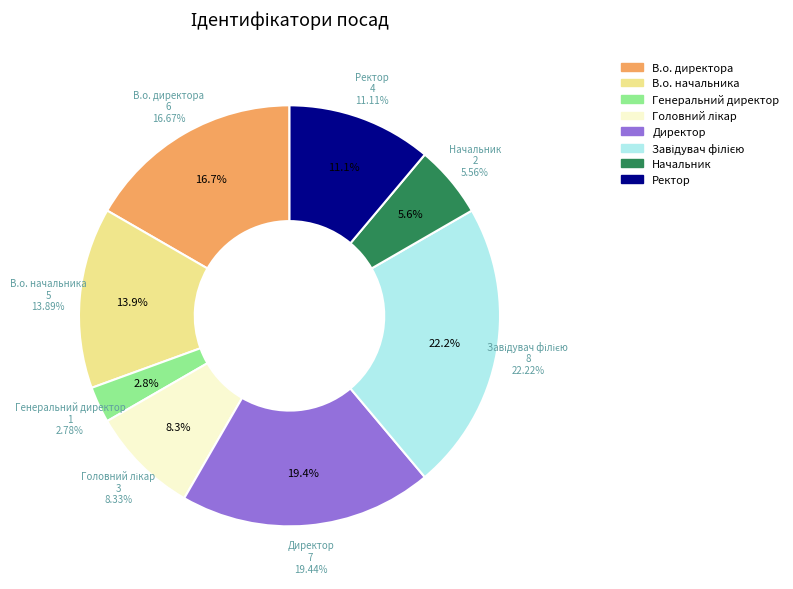

What portion of the pie excludes Директор?

80.6%